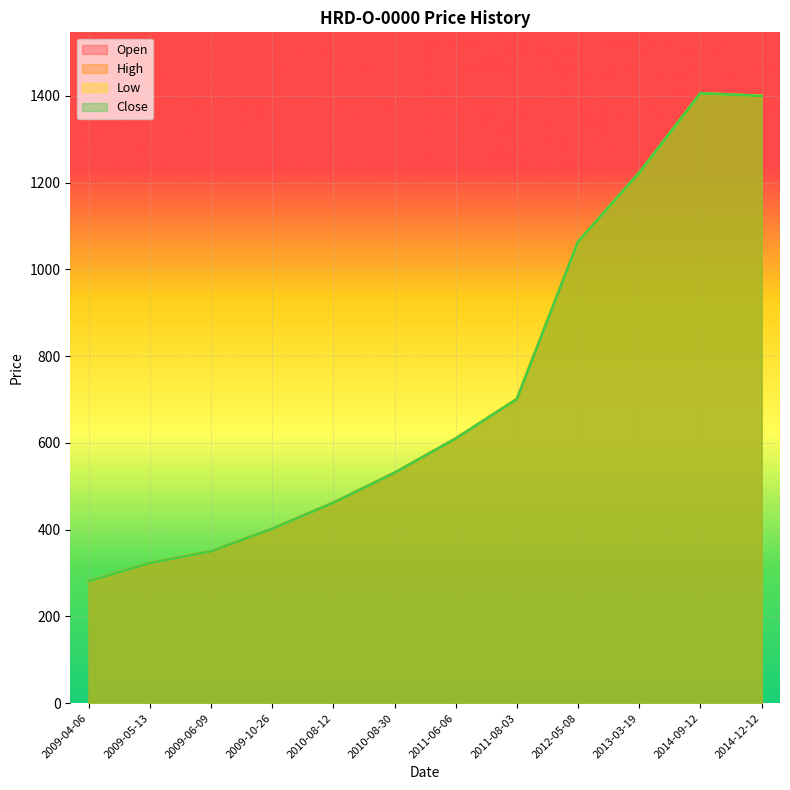

Does the chart display data point markers on the line(s)?

No